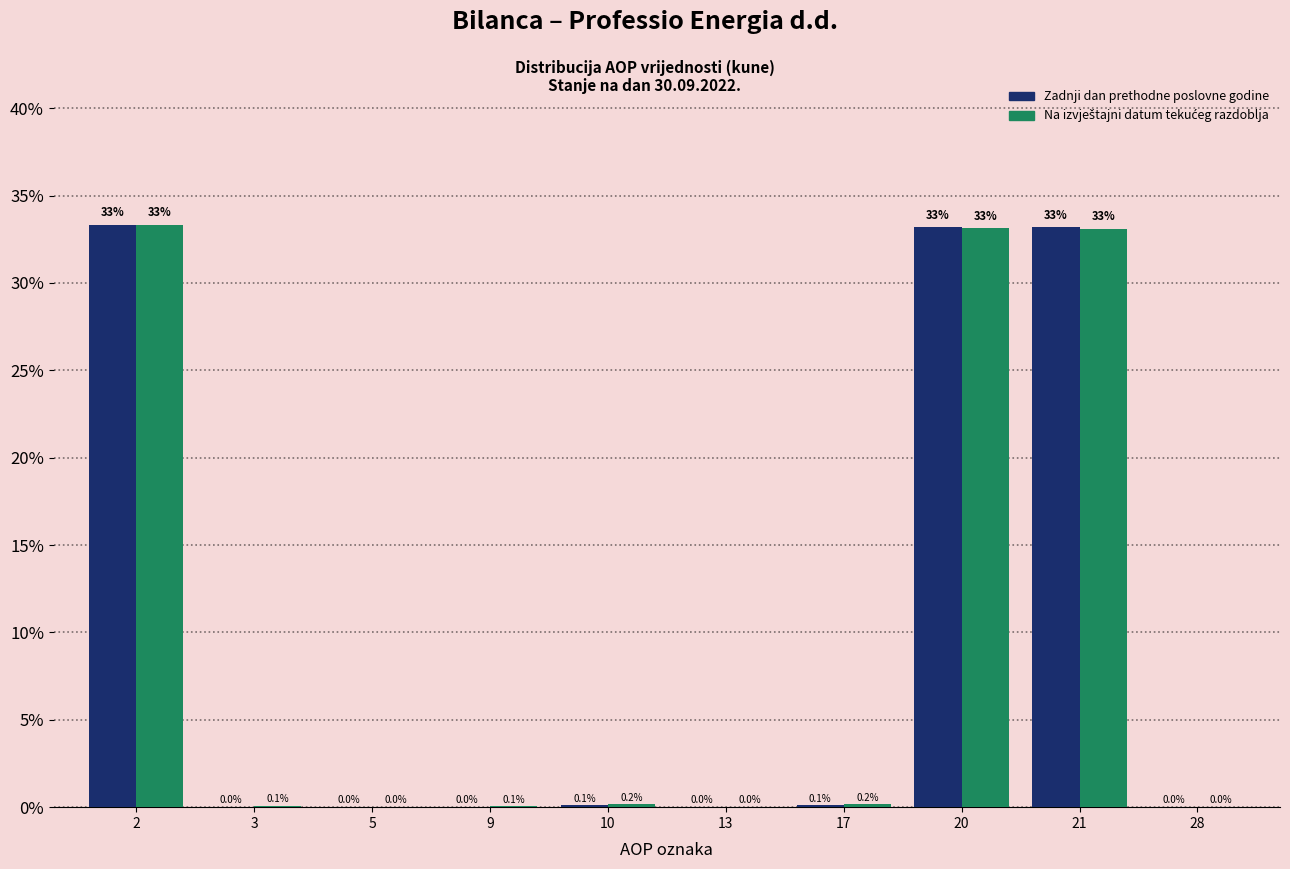

Which series changed the most between 5 and 20?

Zadnji dan prethodne poslovne godine